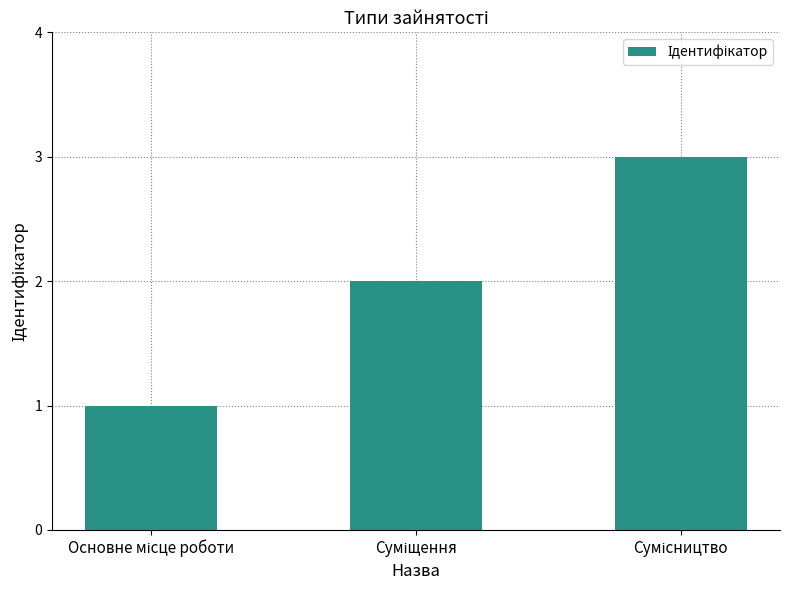

Reading left to right, list all the values displayed in this chart.

1	2	3